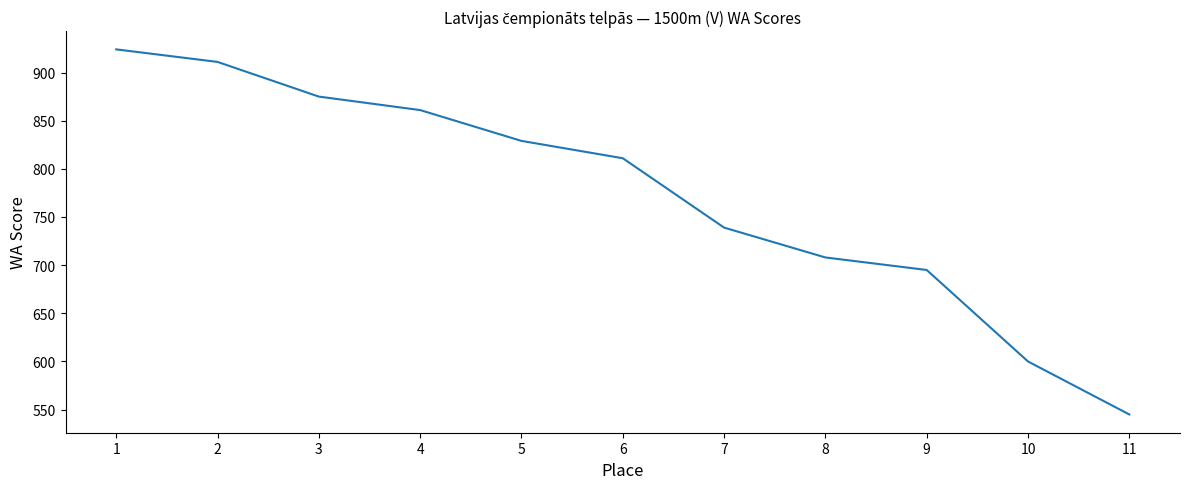

How many lines are shown in the chart?

1